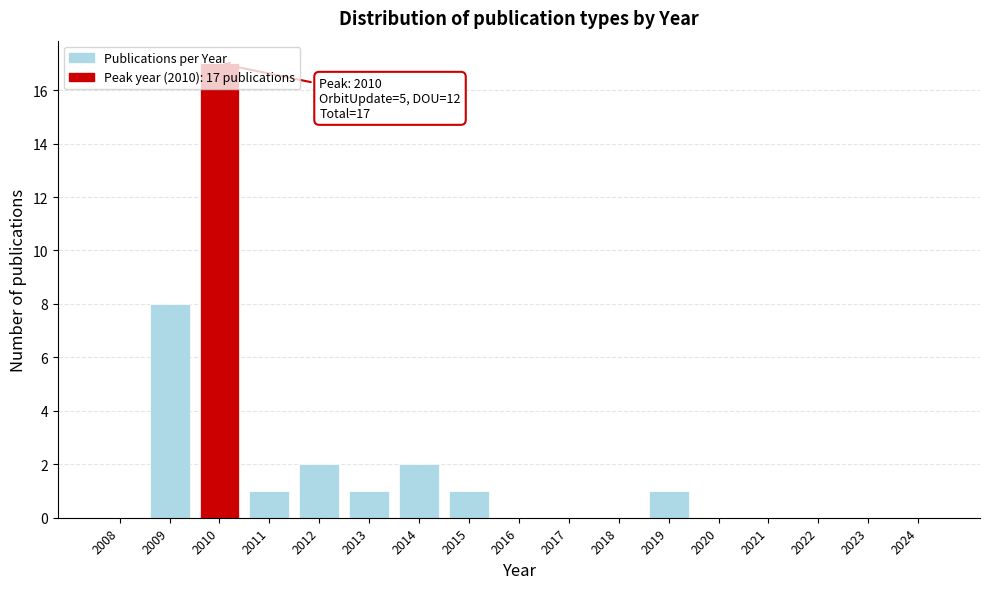

Which has a higher value, 2024 or 2019?

2019